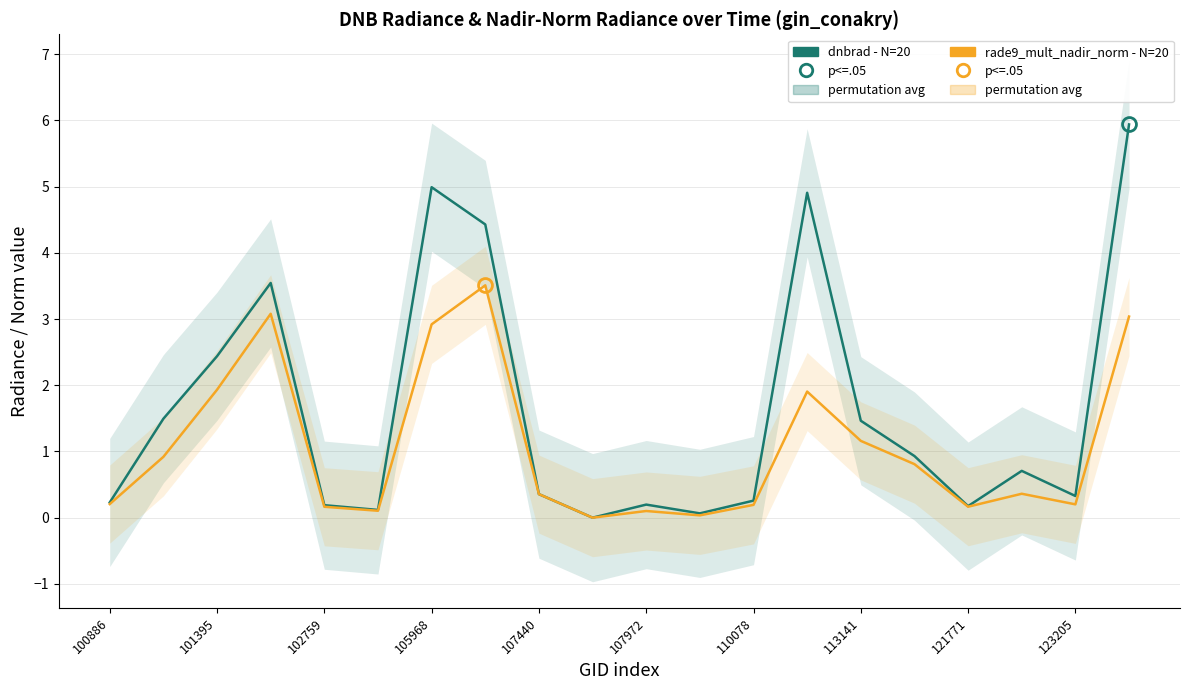

Which series has the largest total across all categories?

dnbrad (N=20)